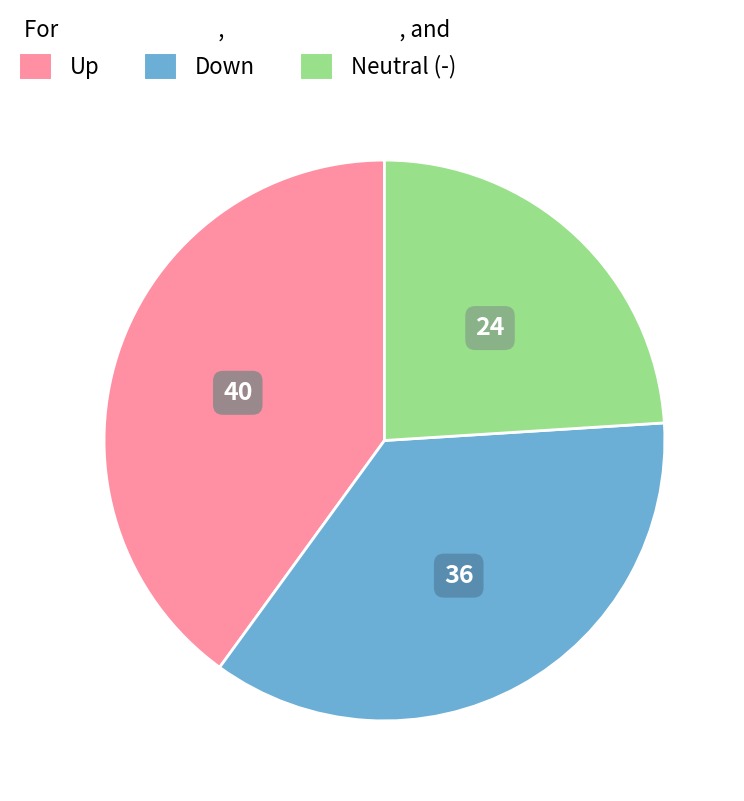

What is the ratio of the value at Up to the value at Neutral (-)?

1.7